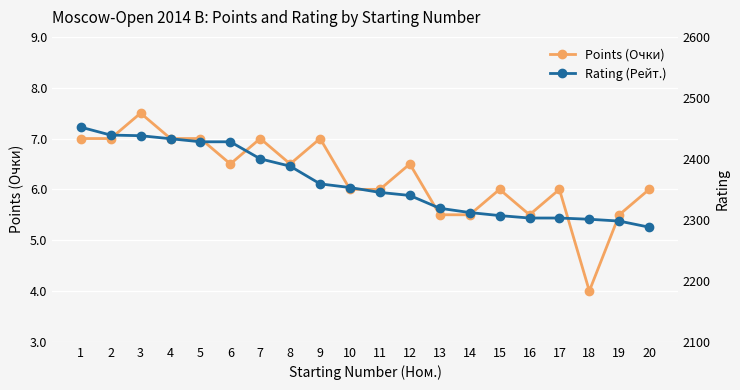

What is the highest value of the Rating (Рейт.) series?

2452.0